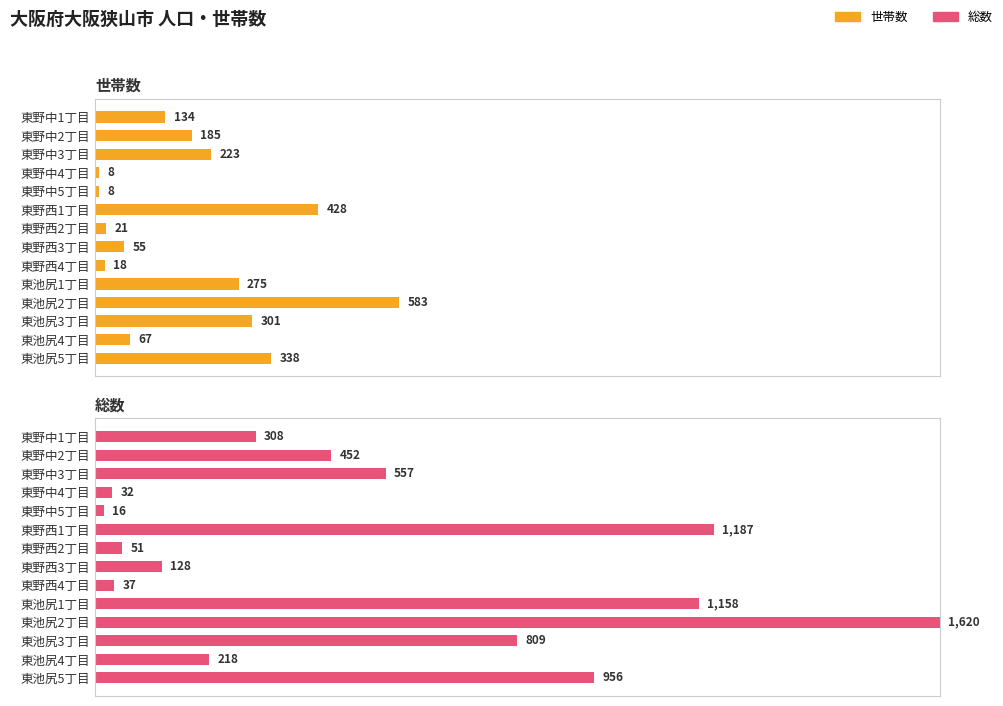

What is the minimum value for 世帯数?

8